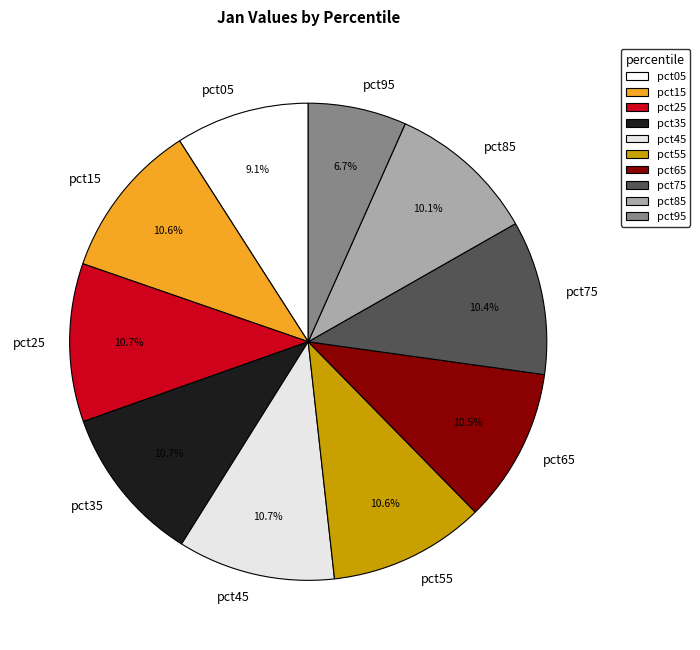

What percentage is the pct45 slice, to the nearest percent?

11%